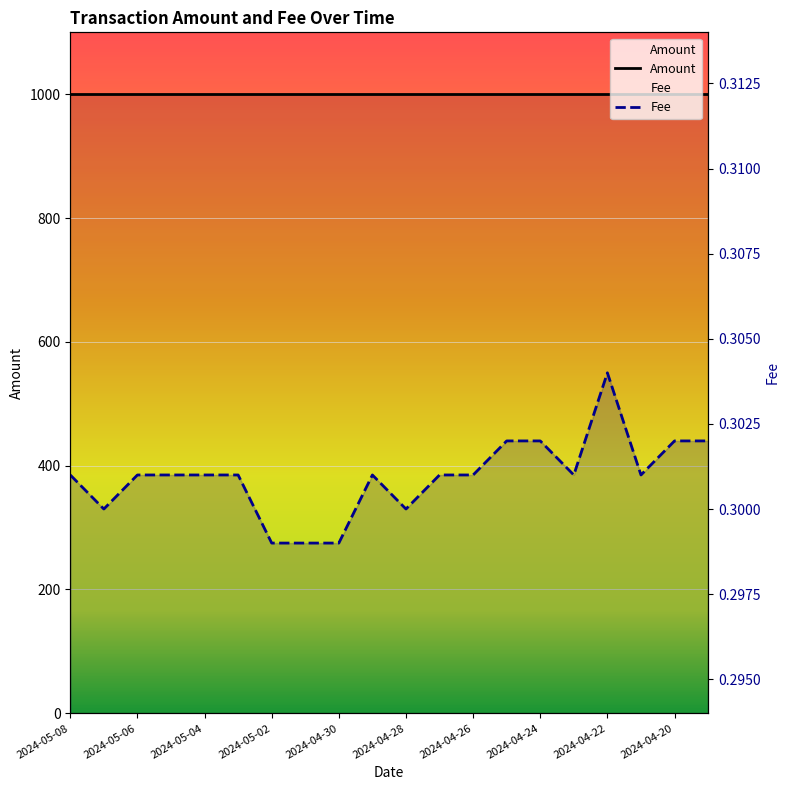

At which category does the data reach its first local peak?

2024-04-29